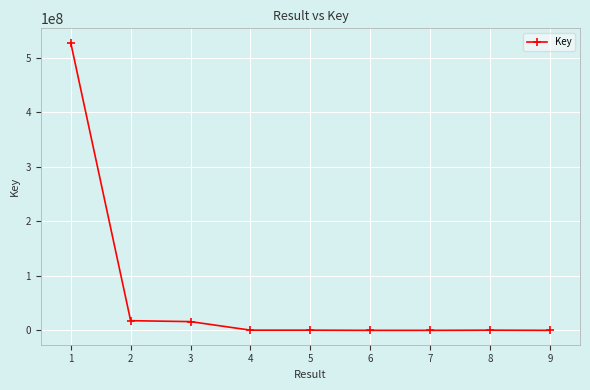

Is it true that the value at 2 is 17714831?

True